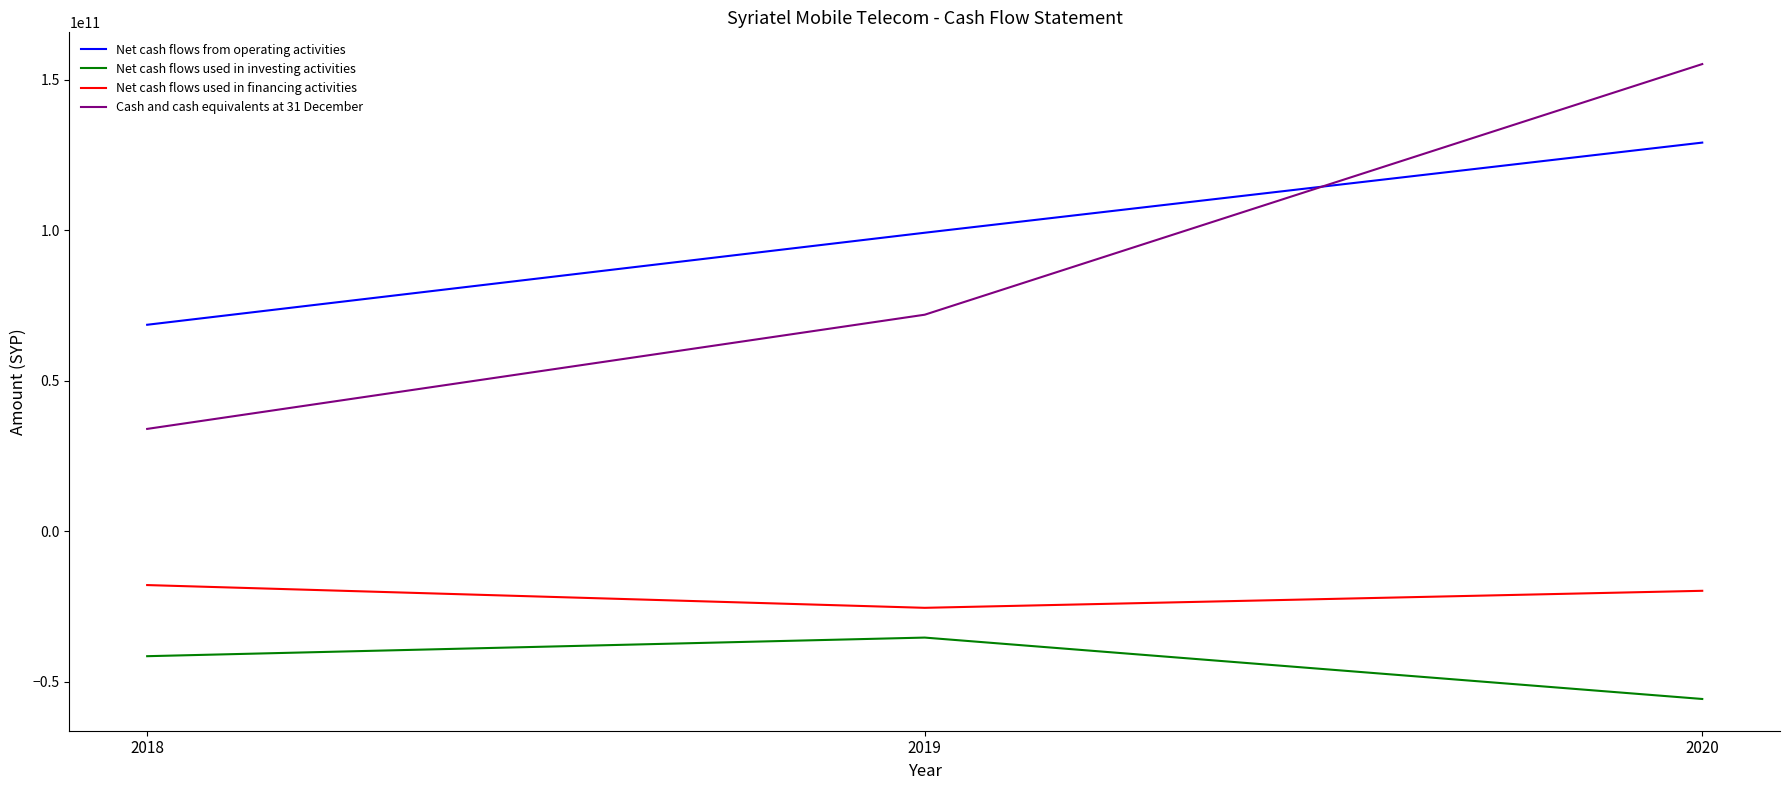

At which label does Net cash flows used in investing activities first exceed -41548825929?

2019